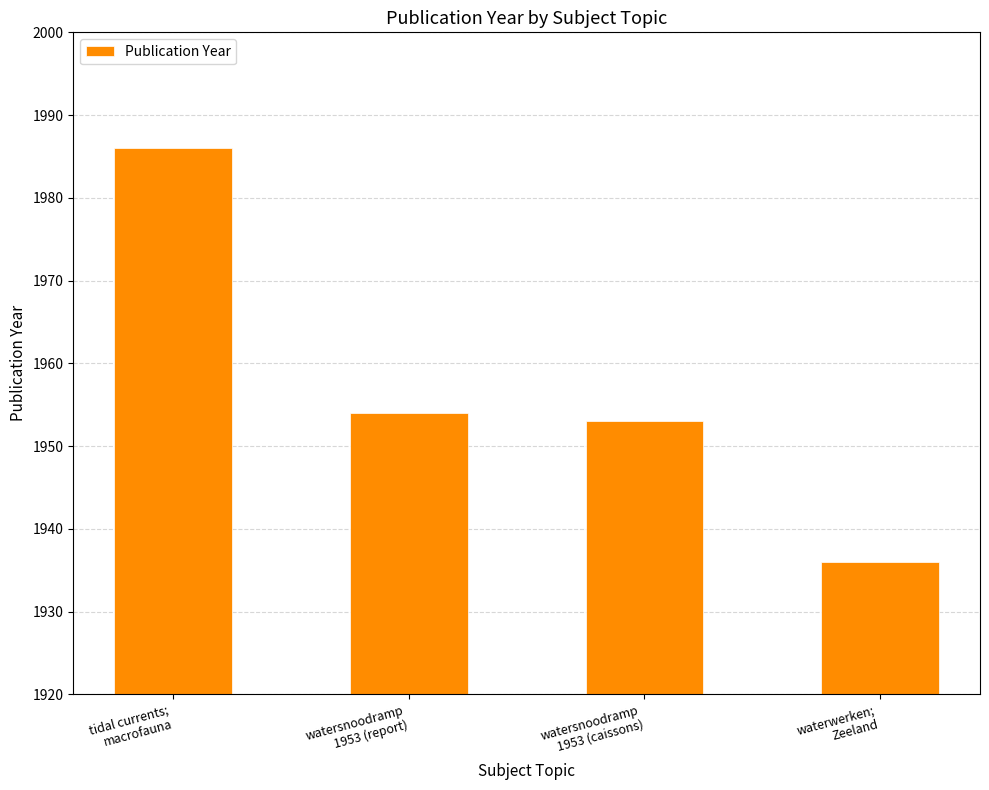

The chart shows a value of 3279 at watersnoodramp
1953 (caissons). True or false?

False